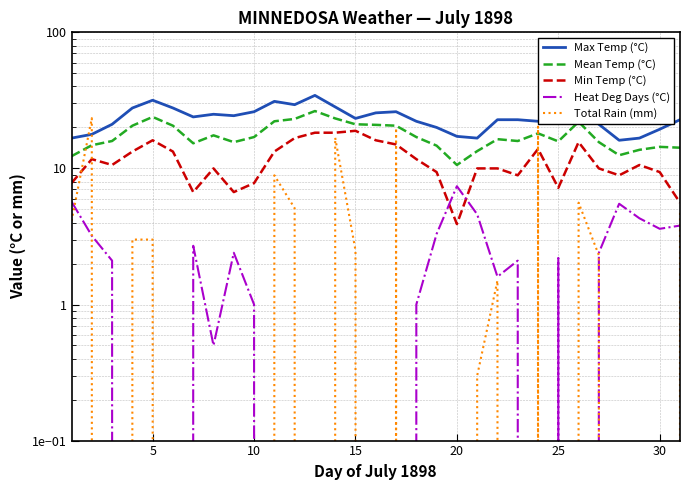

What is the difference between the Total Rain (mm) values at 19 and 10?

8.9